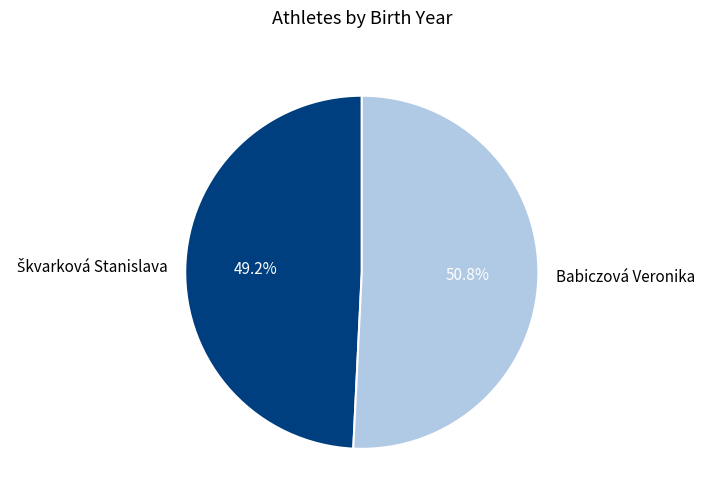

What percentage is the Babiczová Veronika slice, to the nearest percent?

51%